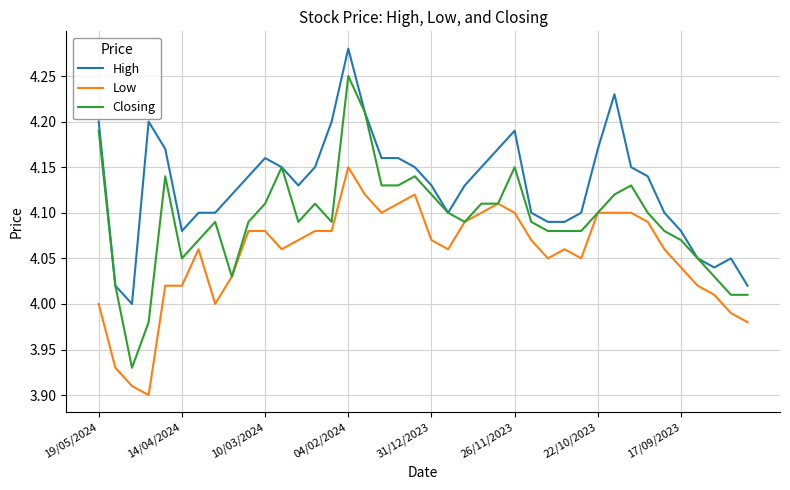

True or false: High has more than 1 points higher than both neighbors.

True